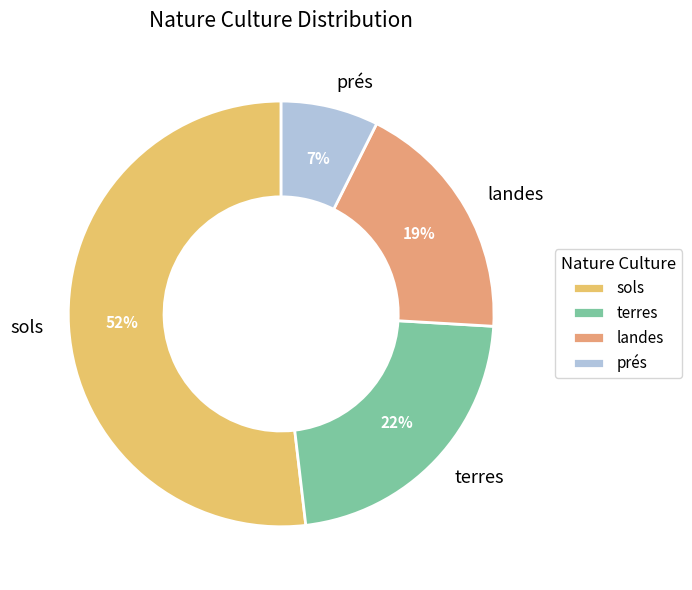

To the nearest percent, what portion does prés represent?

7%